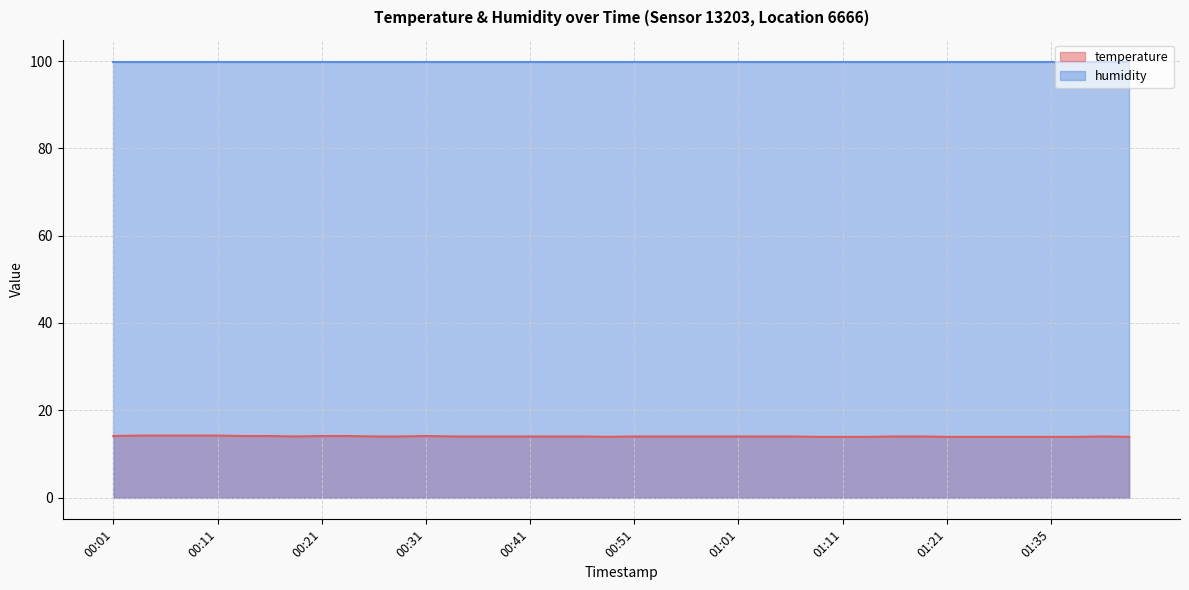

Rank the series by their average value, from highest to lowest.

humidity, temperature